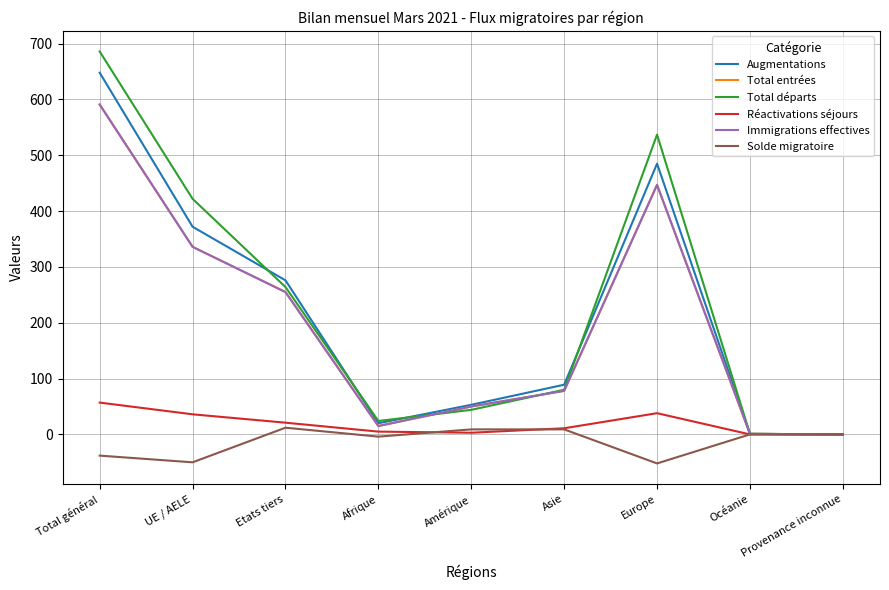

Is this an area chart (filled region under the line)?

No